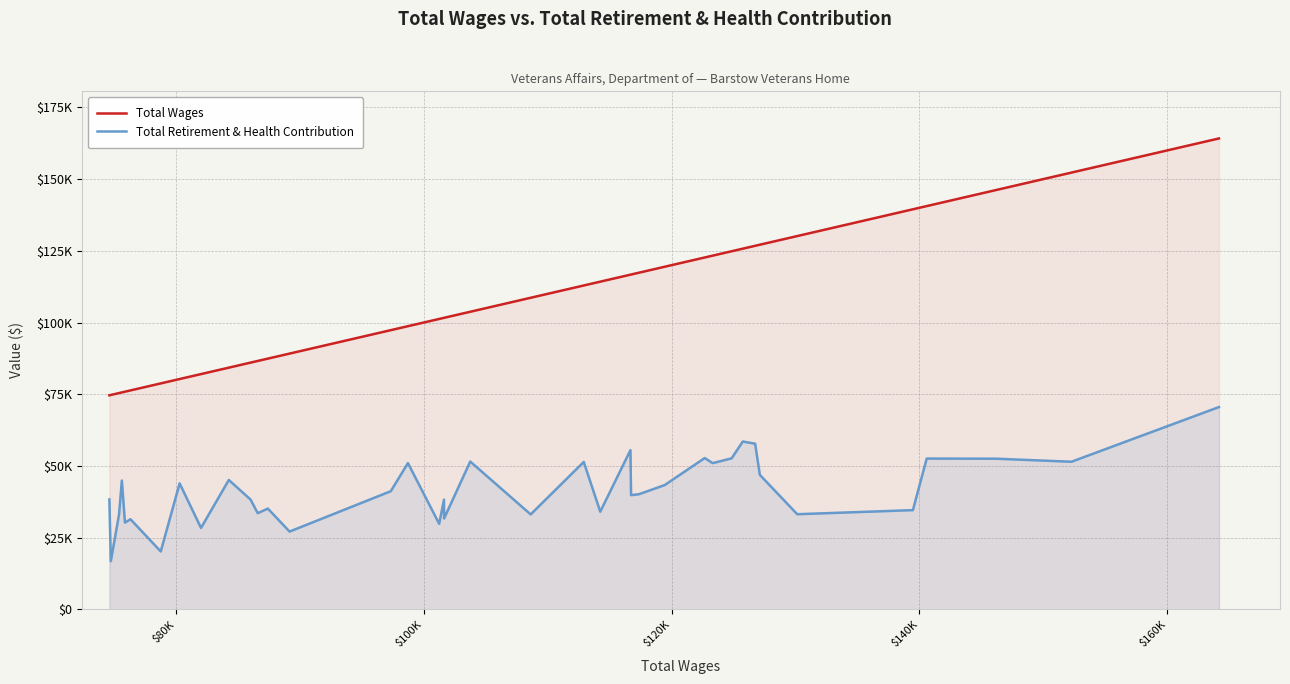

Which series has the largest total across all categories?

Total Wages